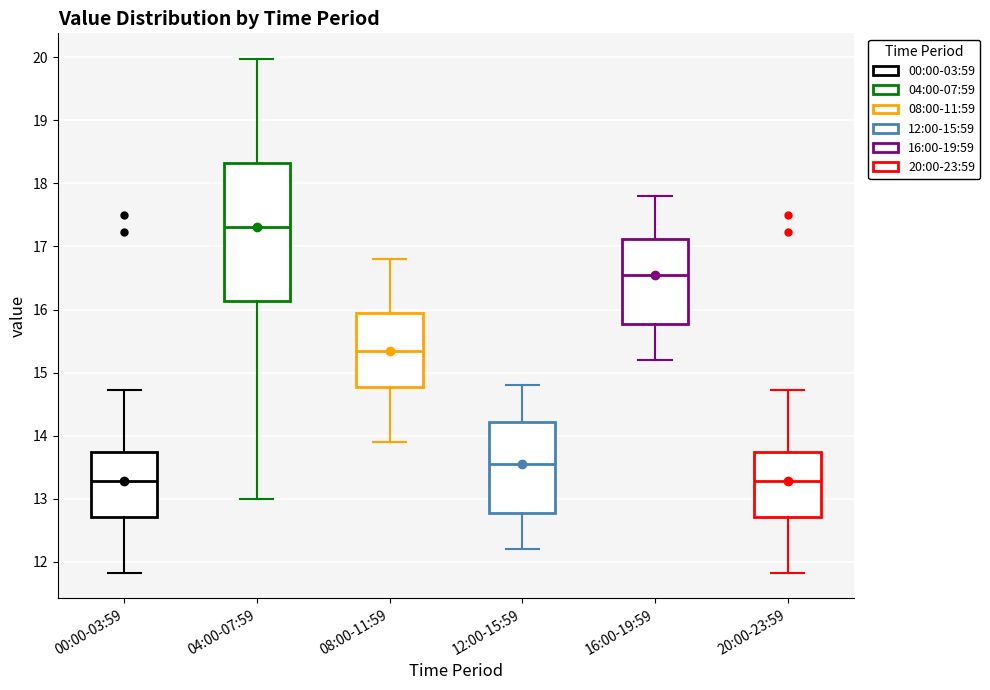

Which box has the highest median line?

04:00-07:59